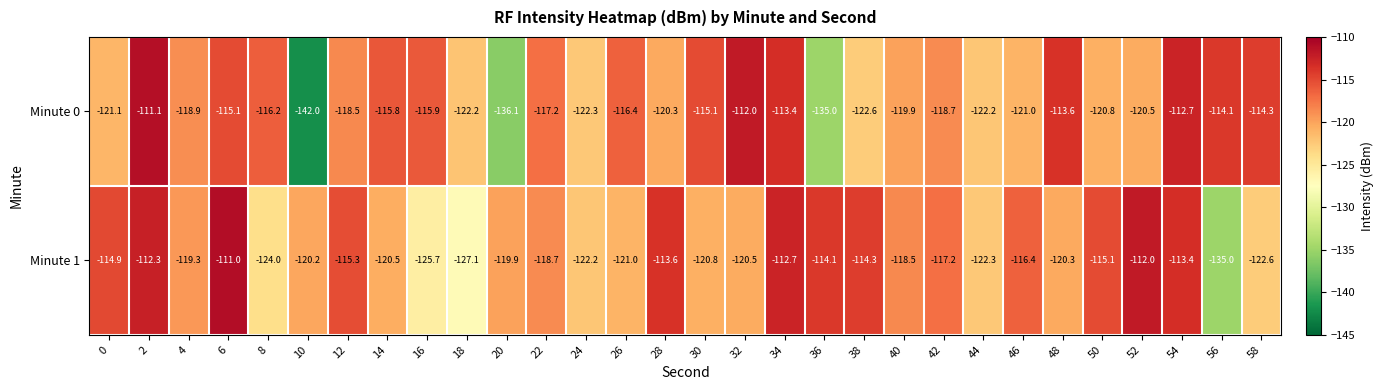

Count the number of categories in the chart.

30